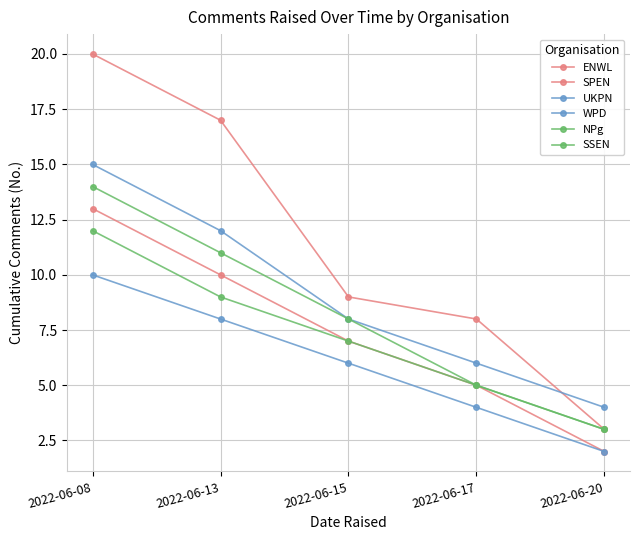

Is this an area chart (filled region under the line)?

No